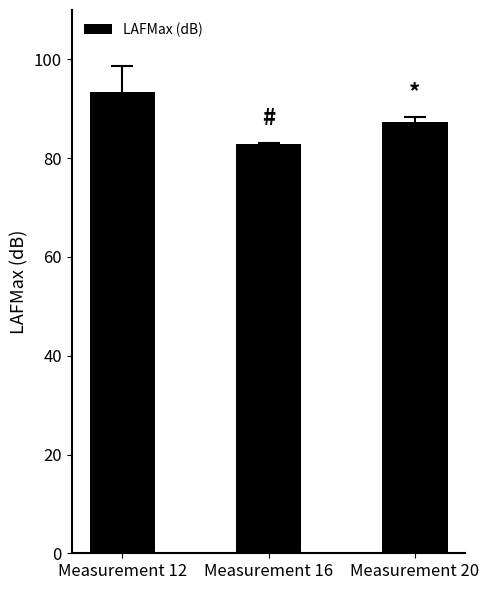

Where does the data first go above 87?

Measurement 12